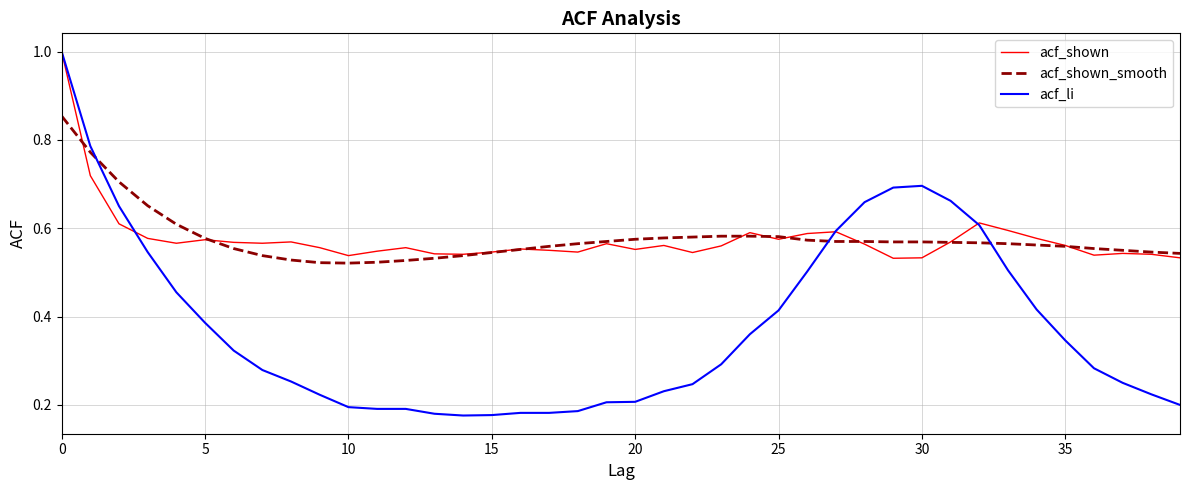

Is this an area chart (filled region under the line)?

No